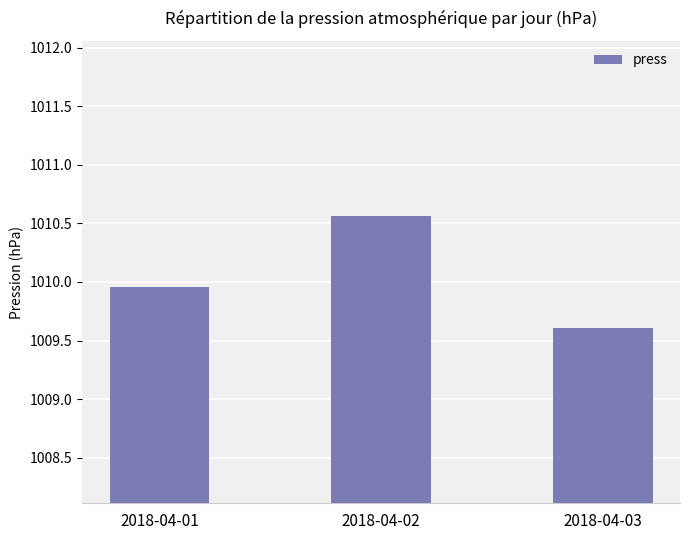

How many series are shown in this chart?

1